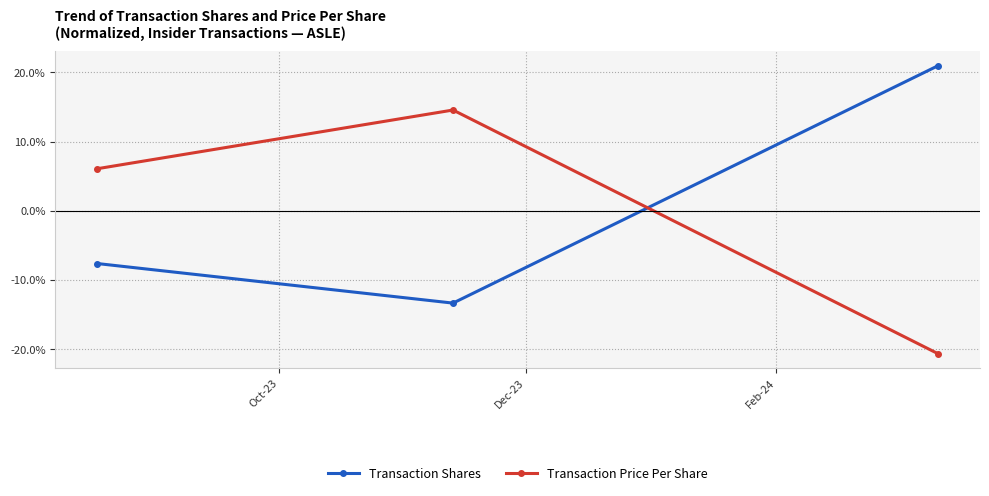

What is the minimum value shown in the chart?

-20.6